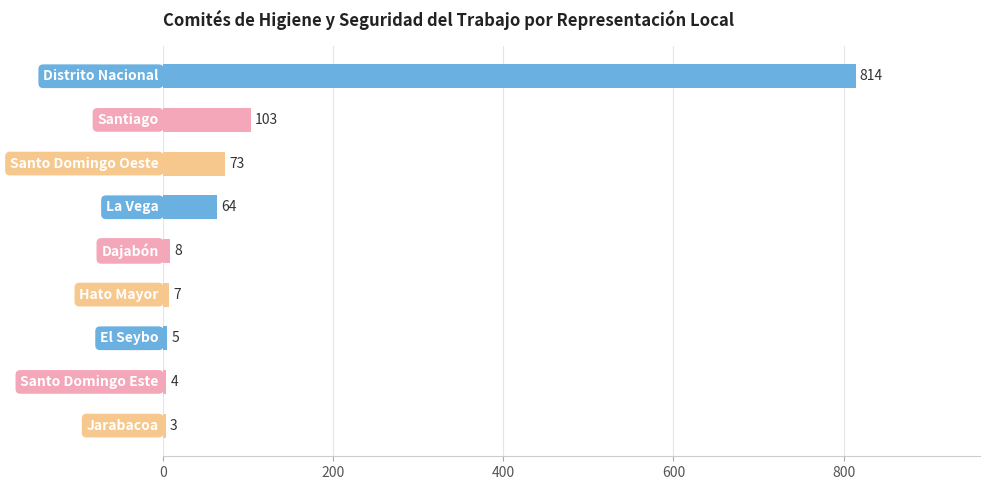

Reading top to bottom, extract all data points from this chart.

814	103	73	64	8	7	5	4	3